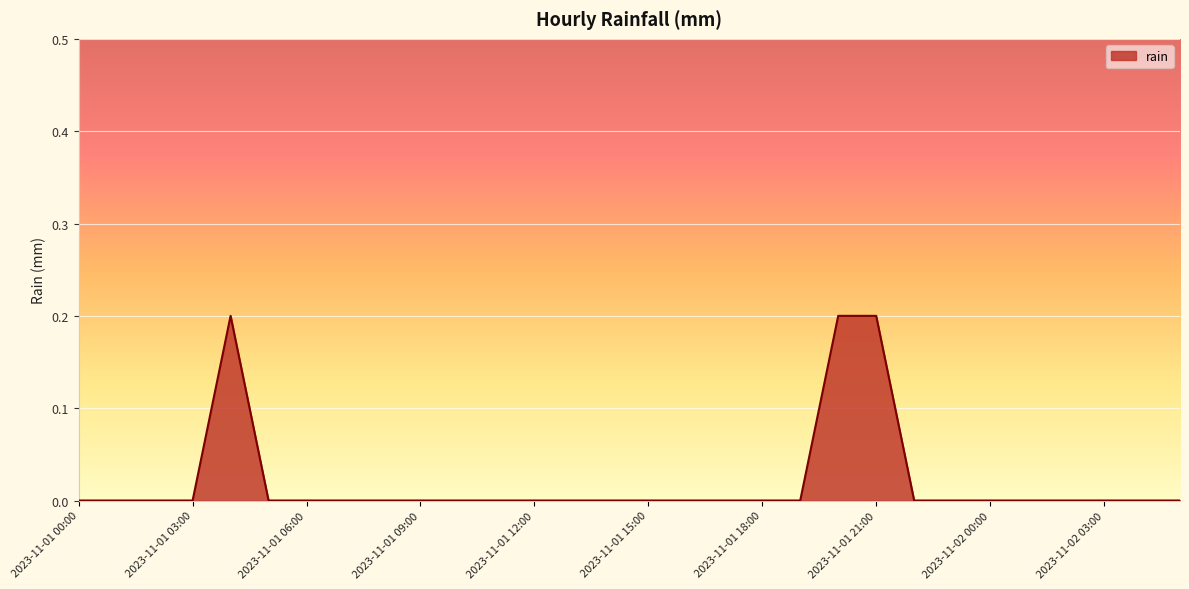

How many lines are shown in the chart?

1